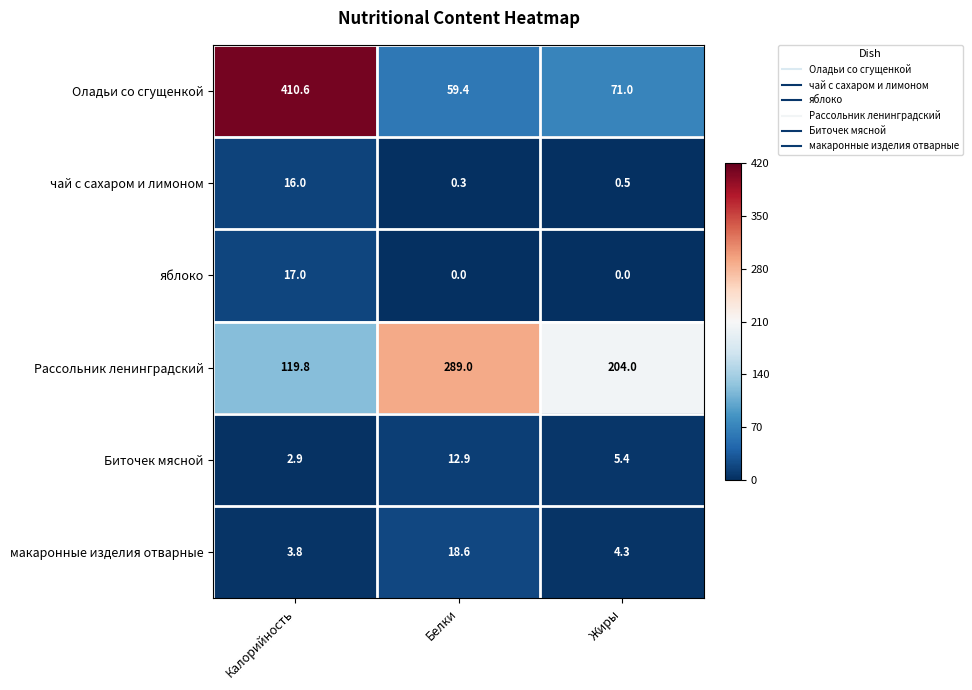

Rank the series by their maximum value, from highest to lowest.

Оладьи со сгущенкой, Рассольник ленинградский, макаронные изделия отварные, яблоко, чай с сахаром и лимоном, Биточек мясной